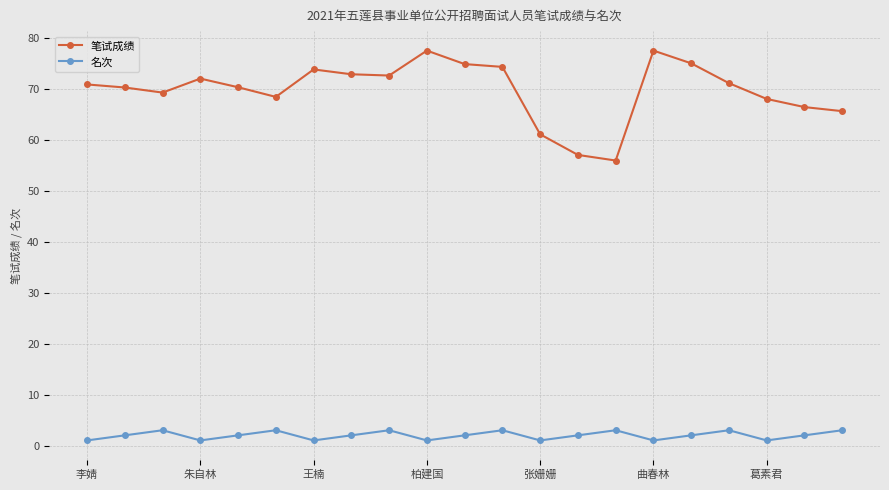

True or false: 名次 and 笔试成绩 cross at least once.

False